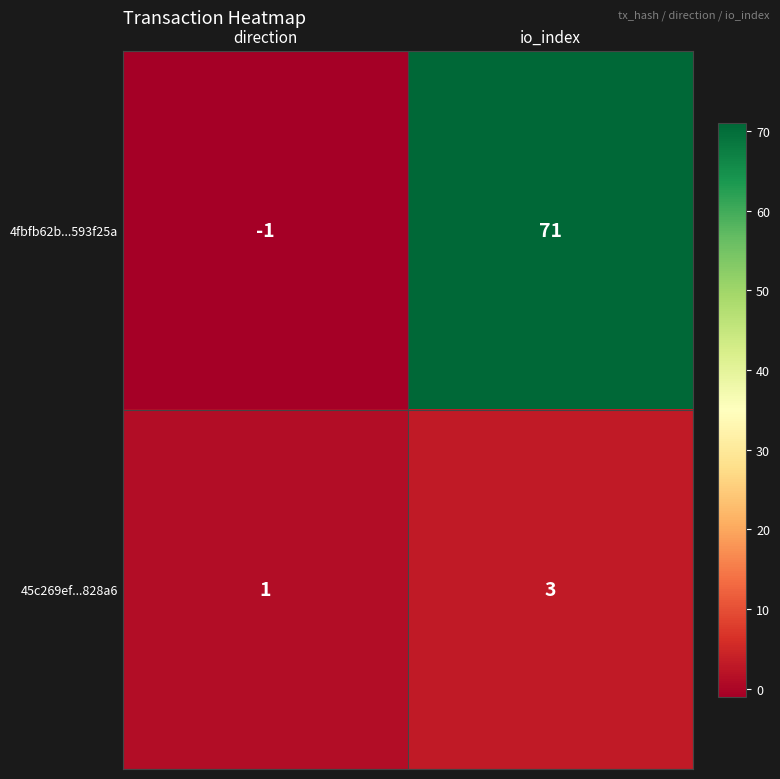

What is the difference between the maximum and minimum values in the 4fbfb62b...593f25a series?

72